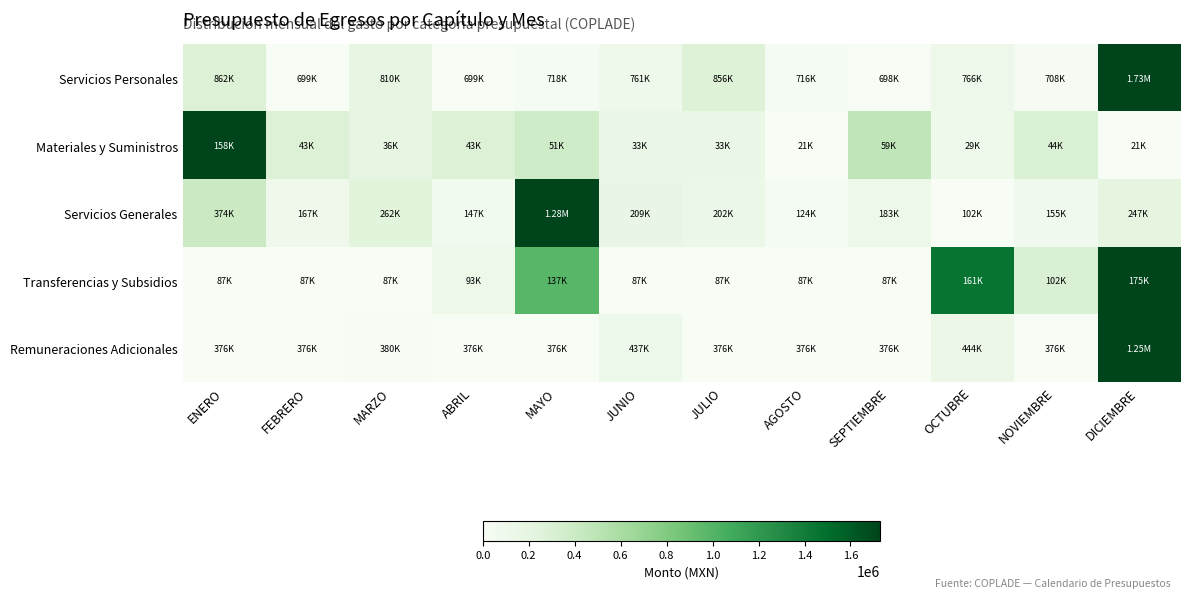

List the series in order of their overall mean, lowest first.

Remuneraciones Adicionales, Servicios Personales, Servicios Generales, Materiales y Suministros, Transferencias y Subsidios